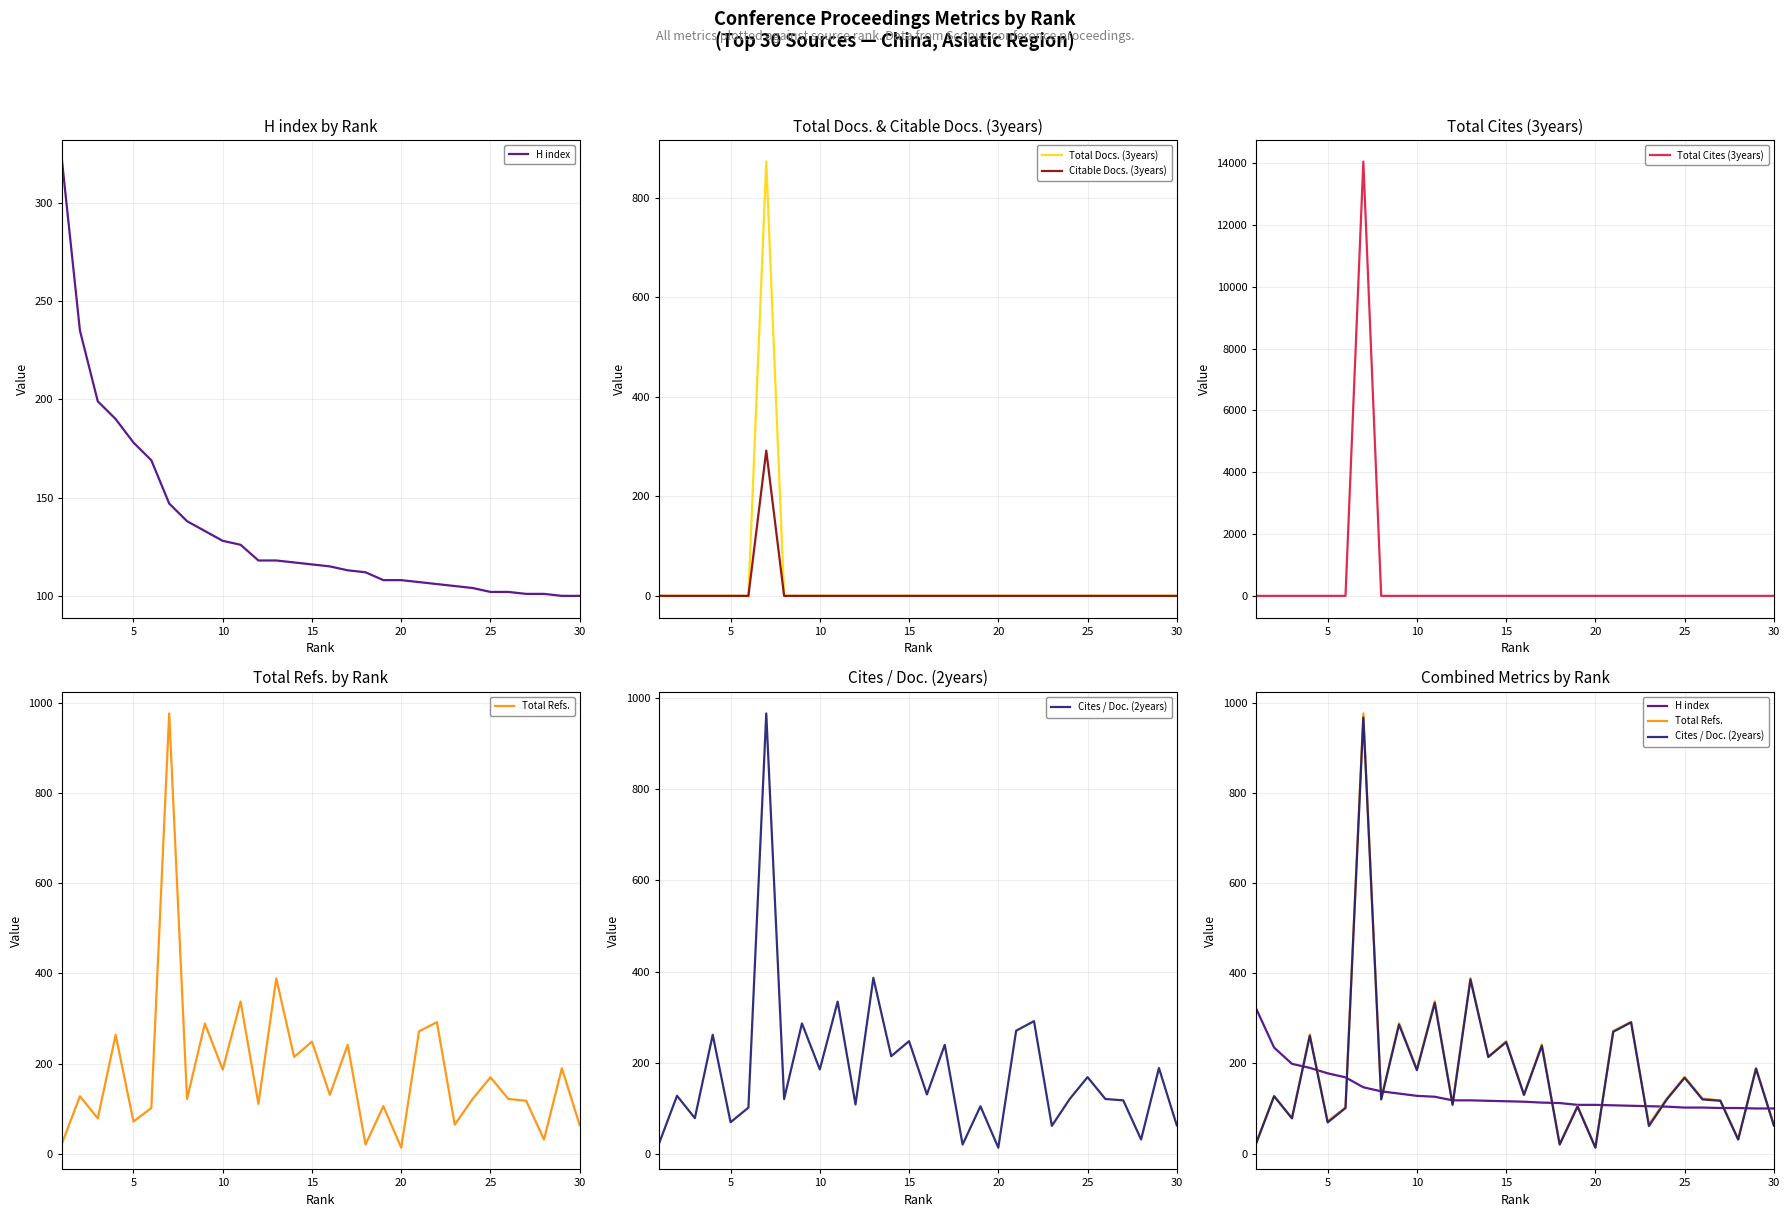

What is the highest value of the Total Cites (3years) series?

14057